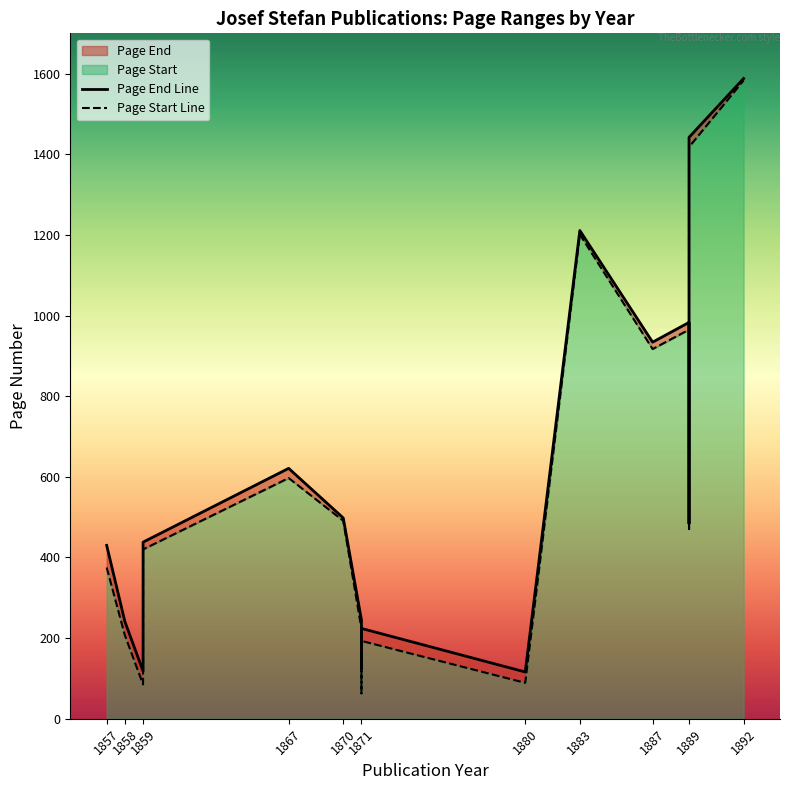

What is the spread (max minus min) of values at 1858?

34